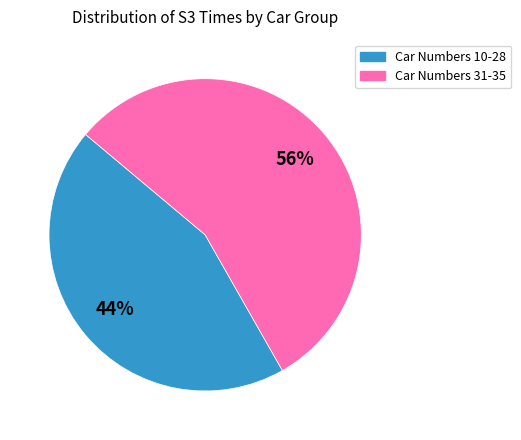

Is there a majority slice in this chart?

Yes